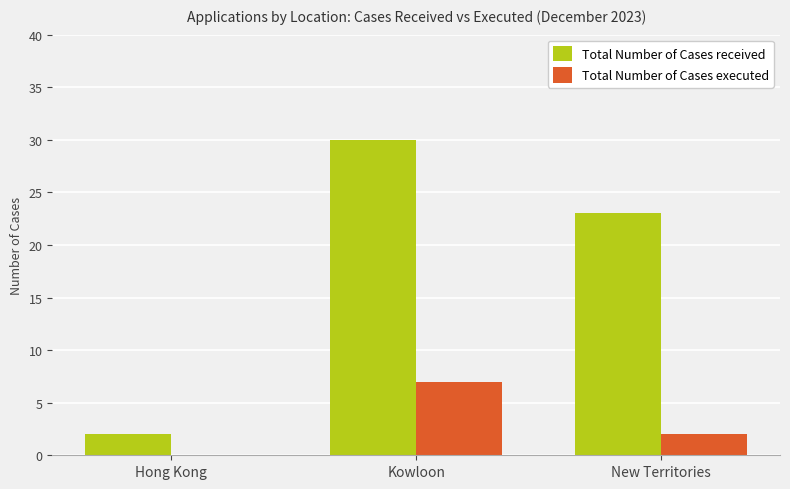

At which label does Total Number of Cases executed first exceed 2?

Kowloon